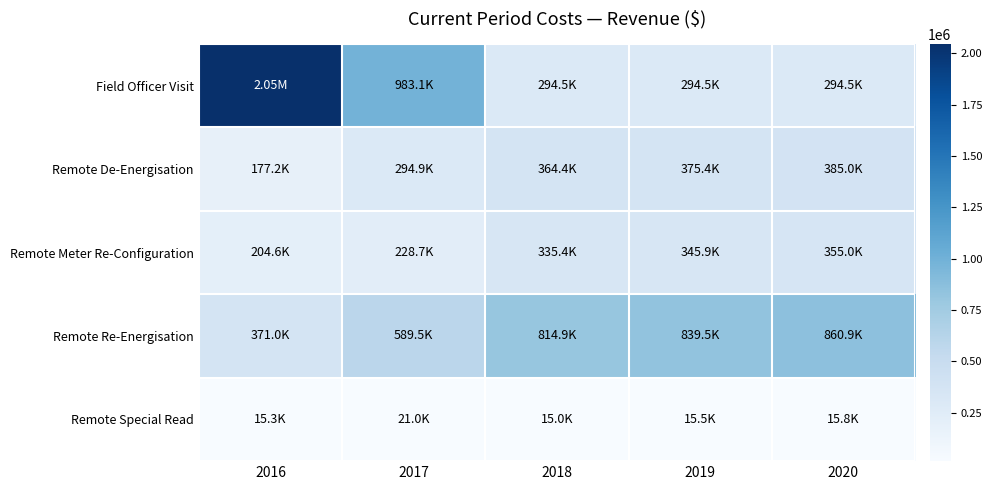

Rank the series by their maximum value, from highest to lowest.

Field Officer Visit, Remote Re-Energisation, Remote De-Energisation, Remote Meter Re-Configuration, Remote Special Read